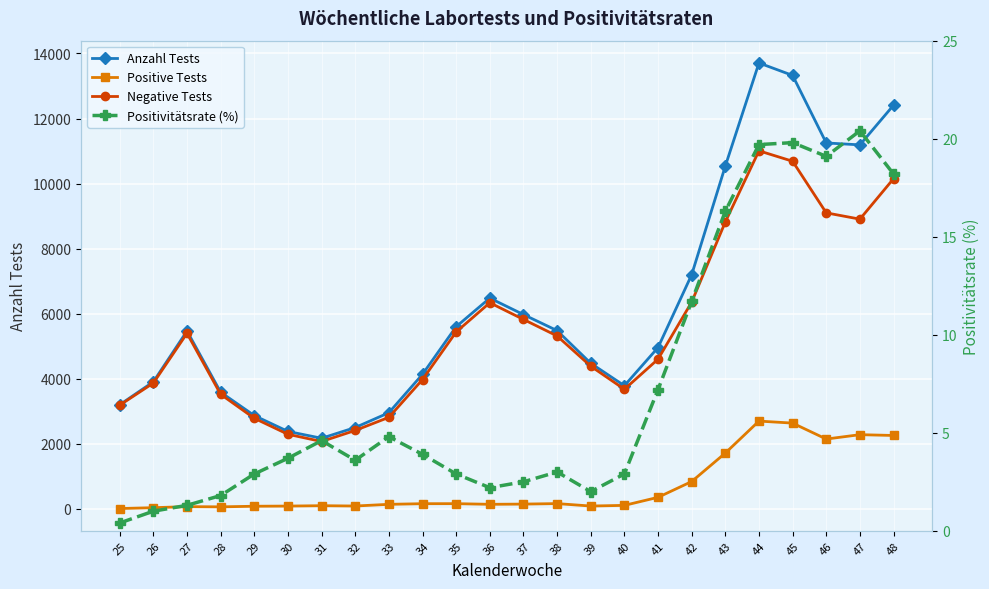

True or false: Anzahl Tests and Positive Tests cross at least once.

False